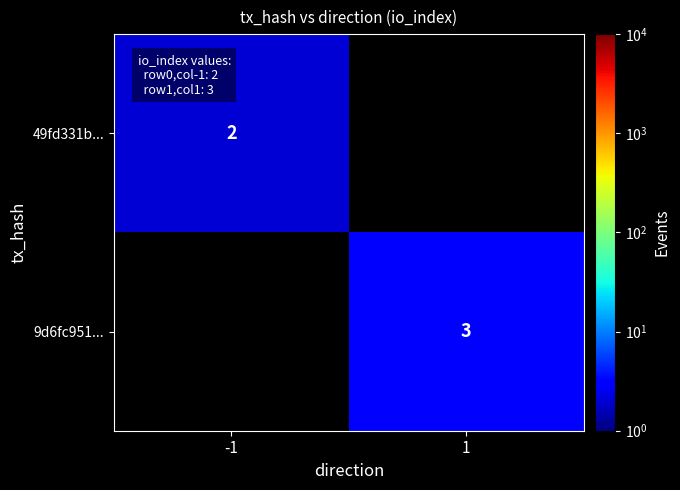

True or false: 9d6fc951... has a value of 3 at 1.

True